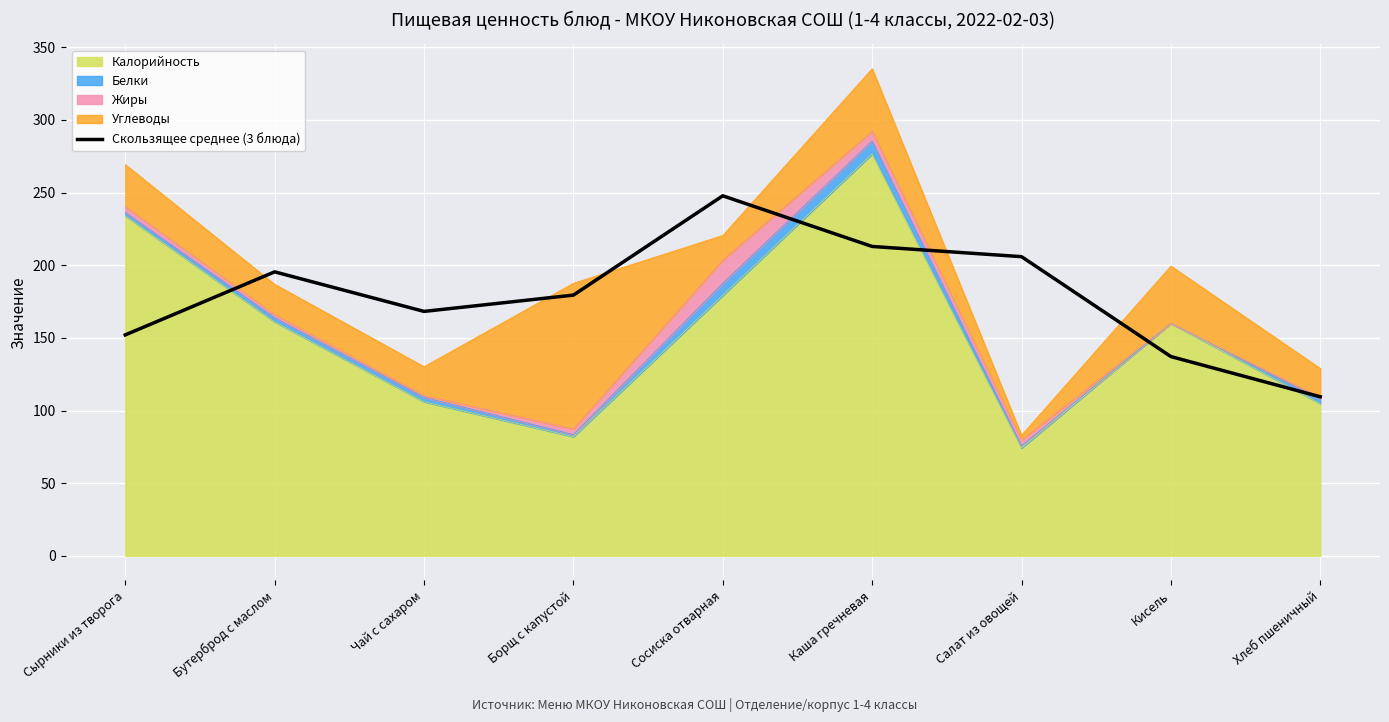

How many interior local peaks (higher than both neighbors) does the data have?

2